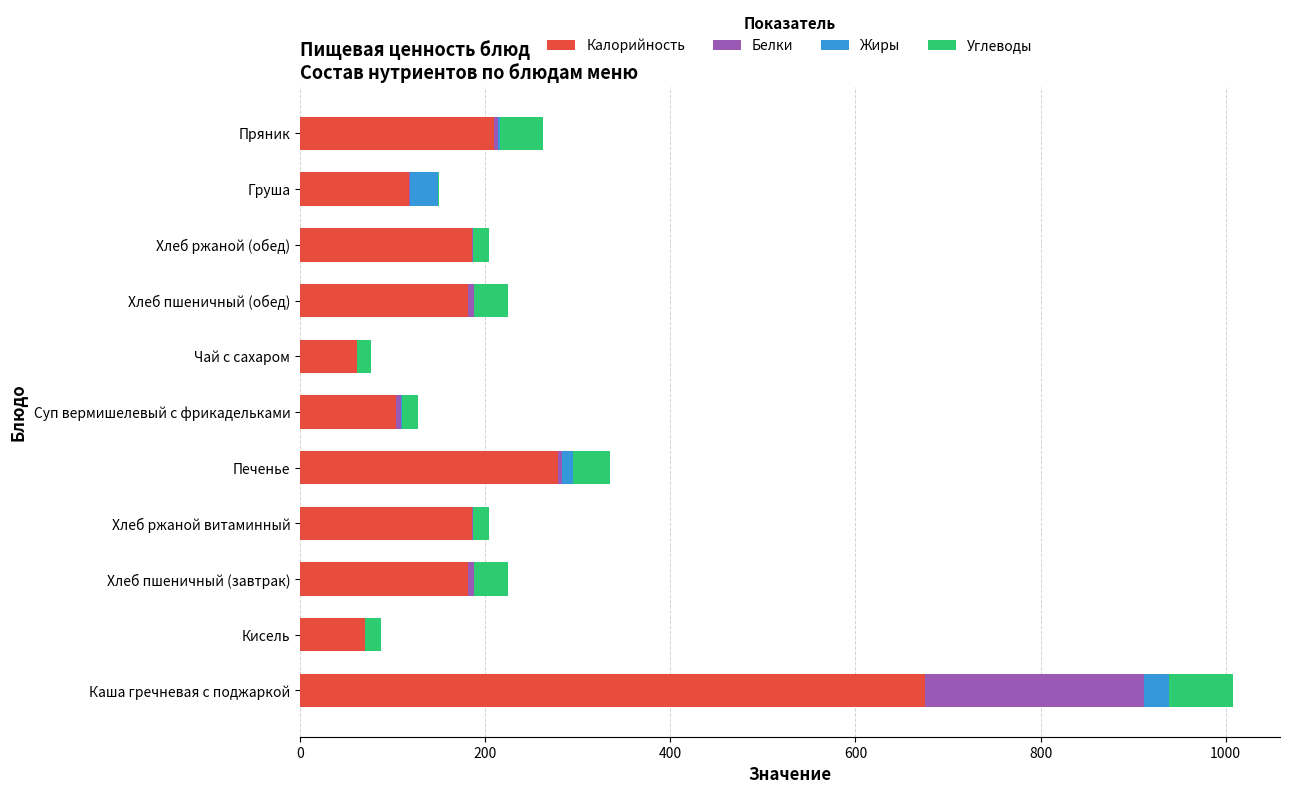

The Калорийность series shows 370.9 at Печенье. True or false?

False